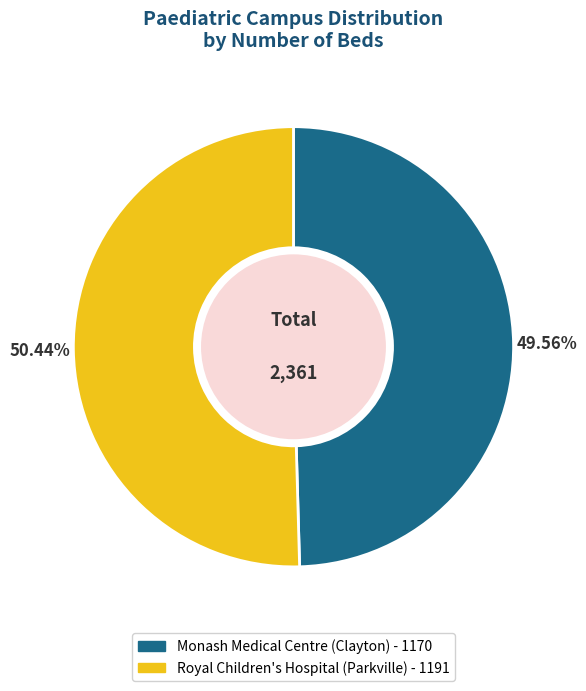

What is the majority slice?

Royal Children's Hospital (Parkville)